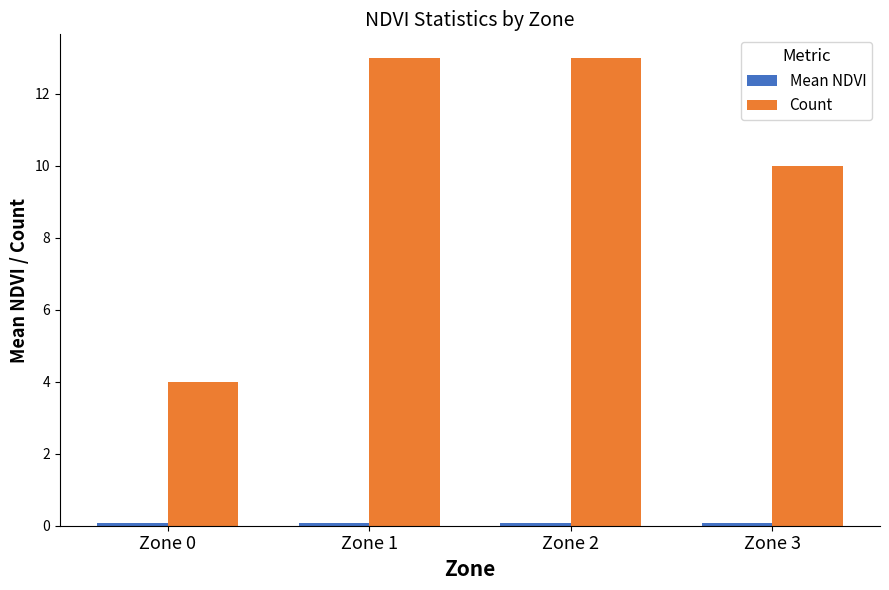

What is the difference between the highest and lowest values at Zone 2?

12.9